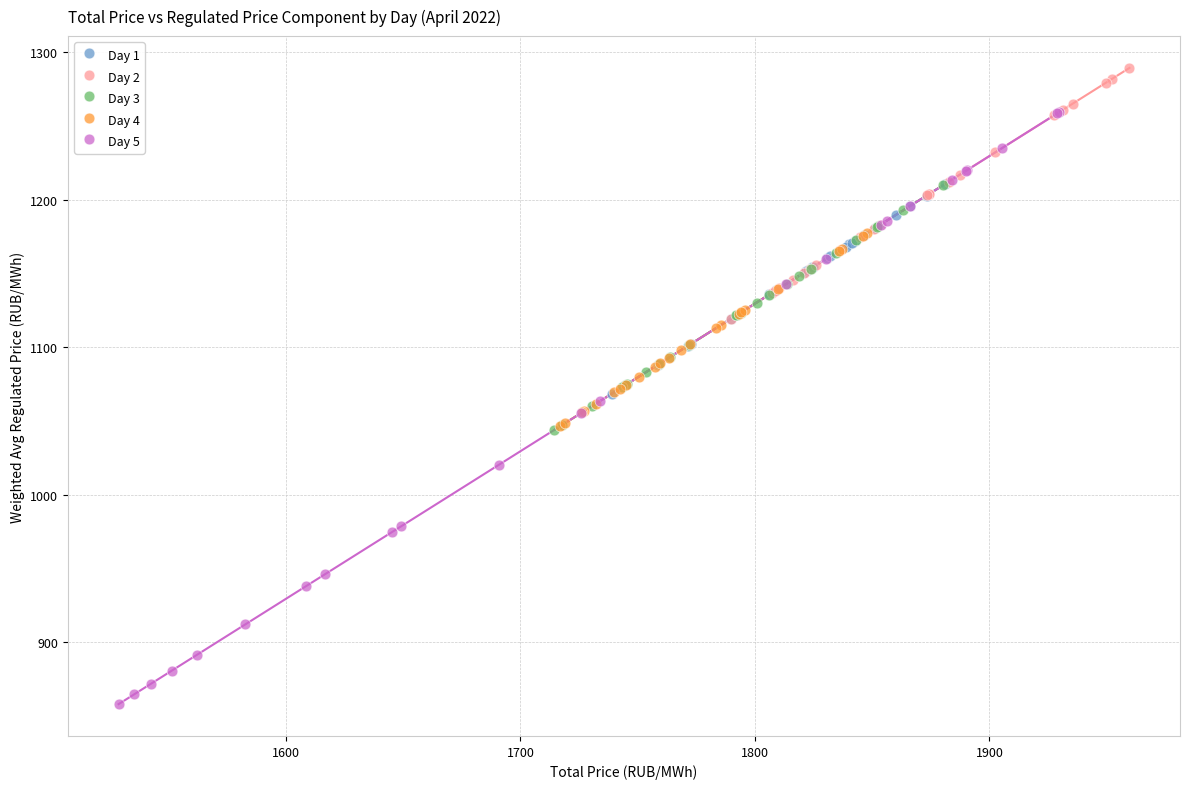

Which series contains the highest Y value?

Day 2